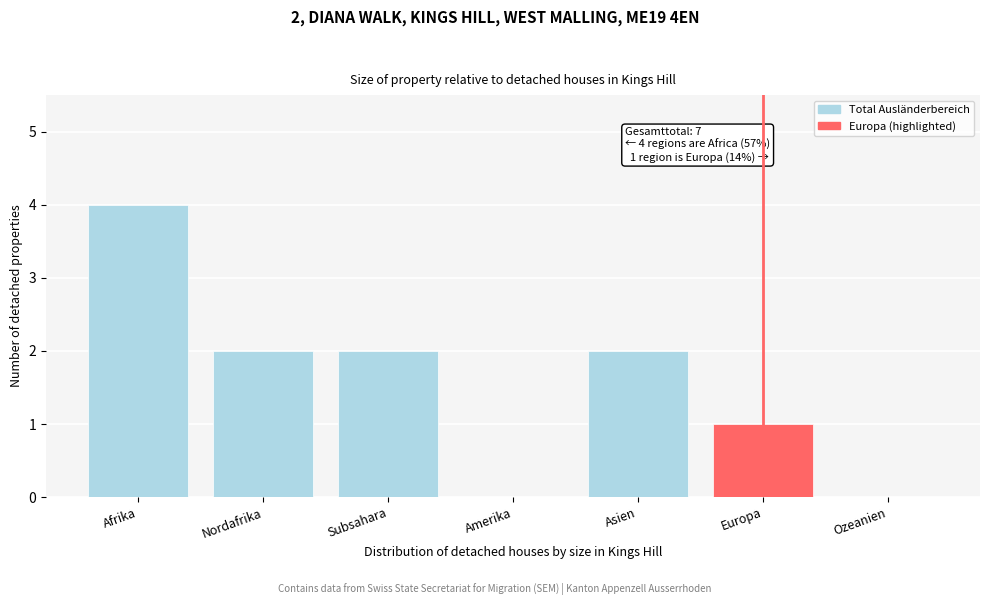

Reading left to right, list all the values displayed in this chart.

Afrika=4	Nordafrika=2	Subsahara=2	Amerika=0	Asien=2	Europa=1	Ozeanien=0